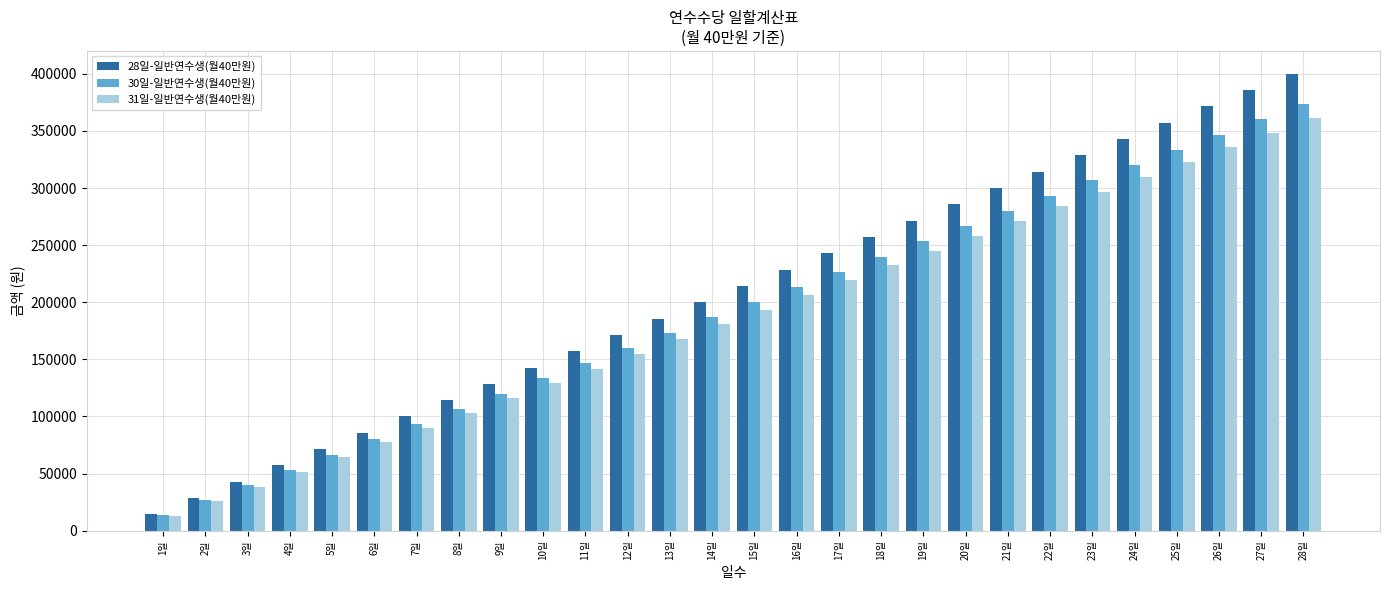

Reading right to left, extract all data points from this chart.

28일-일반연수생(월40만원): 400000	385710	371420	357140	342850	328570	314280	300000	285710	271420	257140	242850	228570	214280	200000	185710	171420	157140	142850	128570	114280	100000	85710	71420	57140	42850	28570	14280
30일-일반연수생(월40만원): 373330	360000	346660	333330	320000	306660	293330	280000	266660	253330	240000	226660	213330	200000	186660	173330	160000	146660	133330	120000	106660	93330	80000	66660	53330	40000	26660	13330
31일-일반연수생(월40만원): 361290	348380	335480	322580	309670	296770	283870	270960	258060	245160	232250	219350	206450	193540	180640	167740	154830	141930	129030	116120	103220	90320	77410	64510	51610	38700	25800	12900